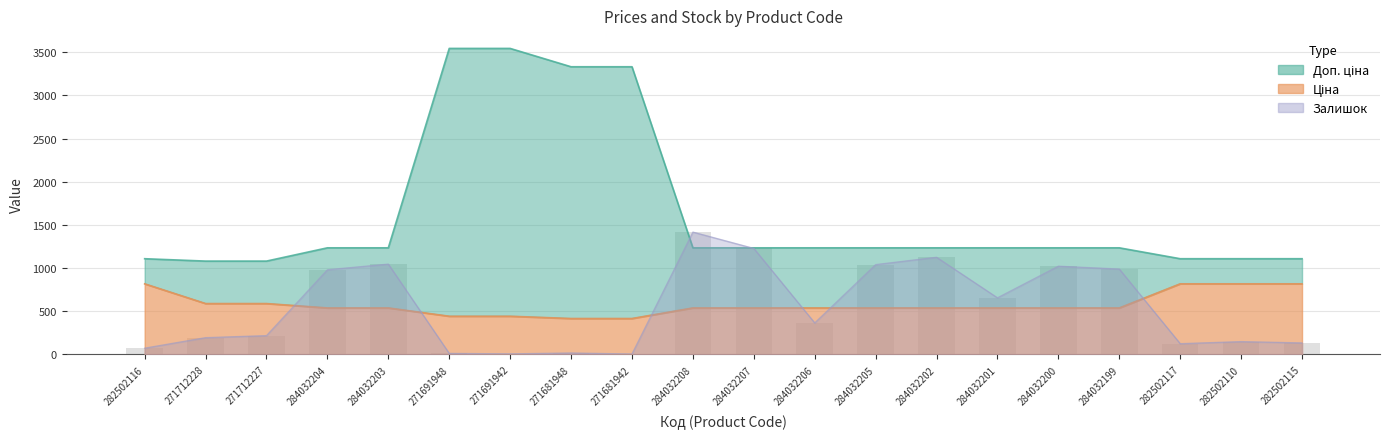

Rank the categories by value from lowest to highest.

271681942, 271691942, 271691948, 271681948, 282502116, 282502117, 282502115, 282502110, 271712228, 271712227, 284032206, 284032201, 284032204, 284032199, 284032200, 284032205, 284032203, 284032202, 284032207, 284032208